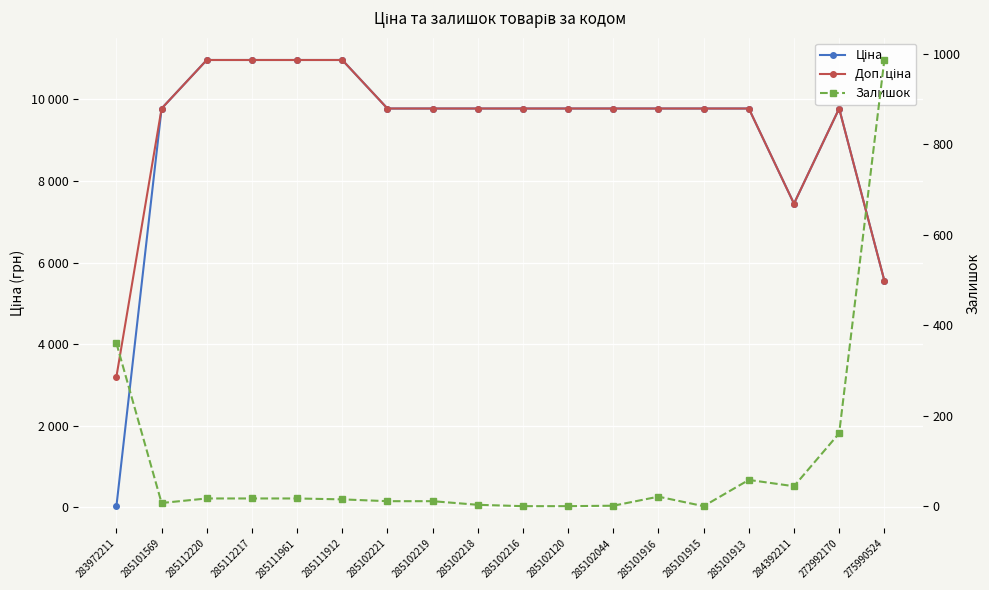

At how many categories does at least one series exceed 3097?

18